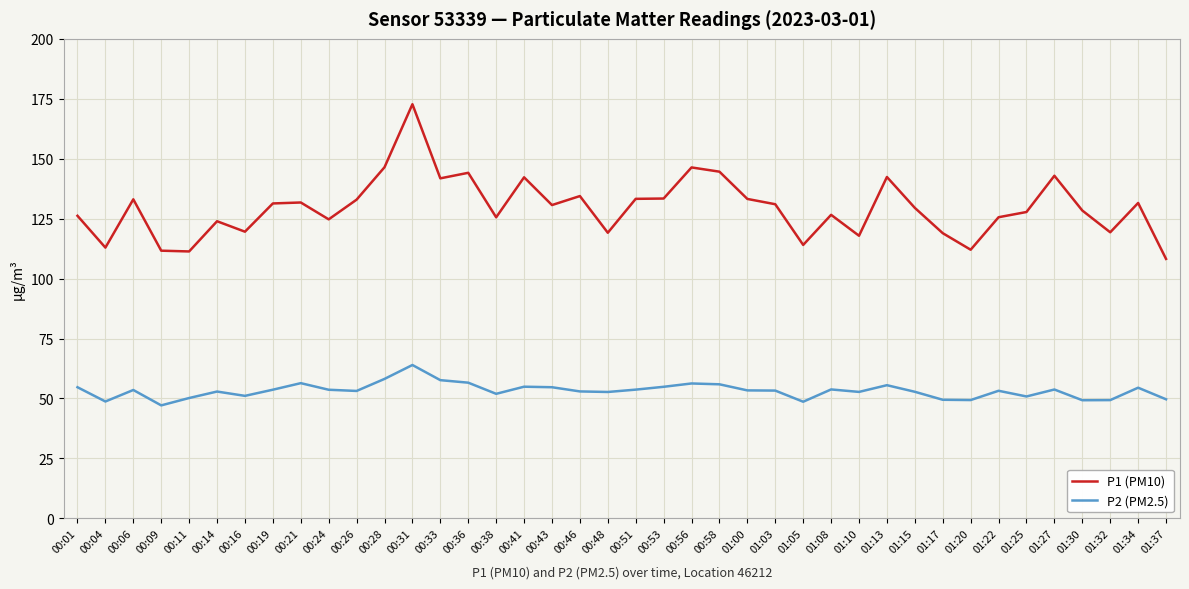

At which category does the chart reach its peak across all series?

00:31